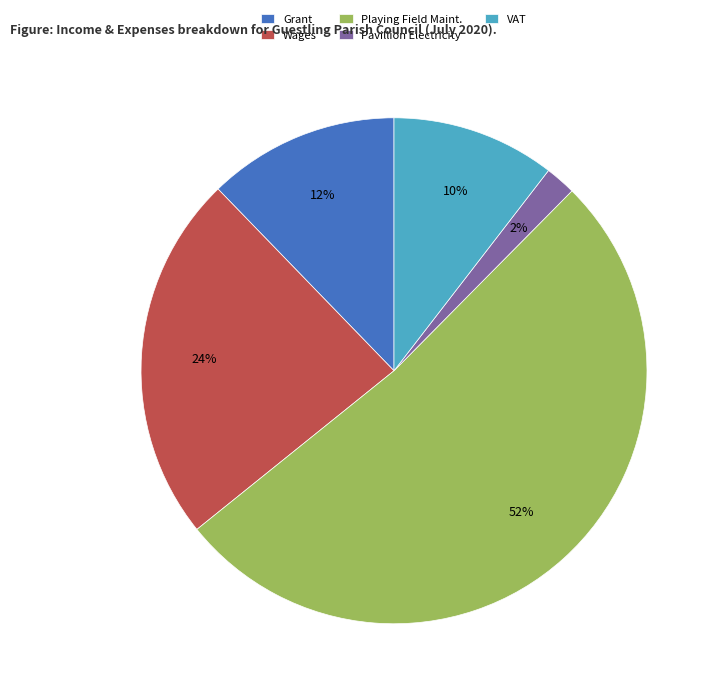

Which slice is the largest?

Playing Field Maint.